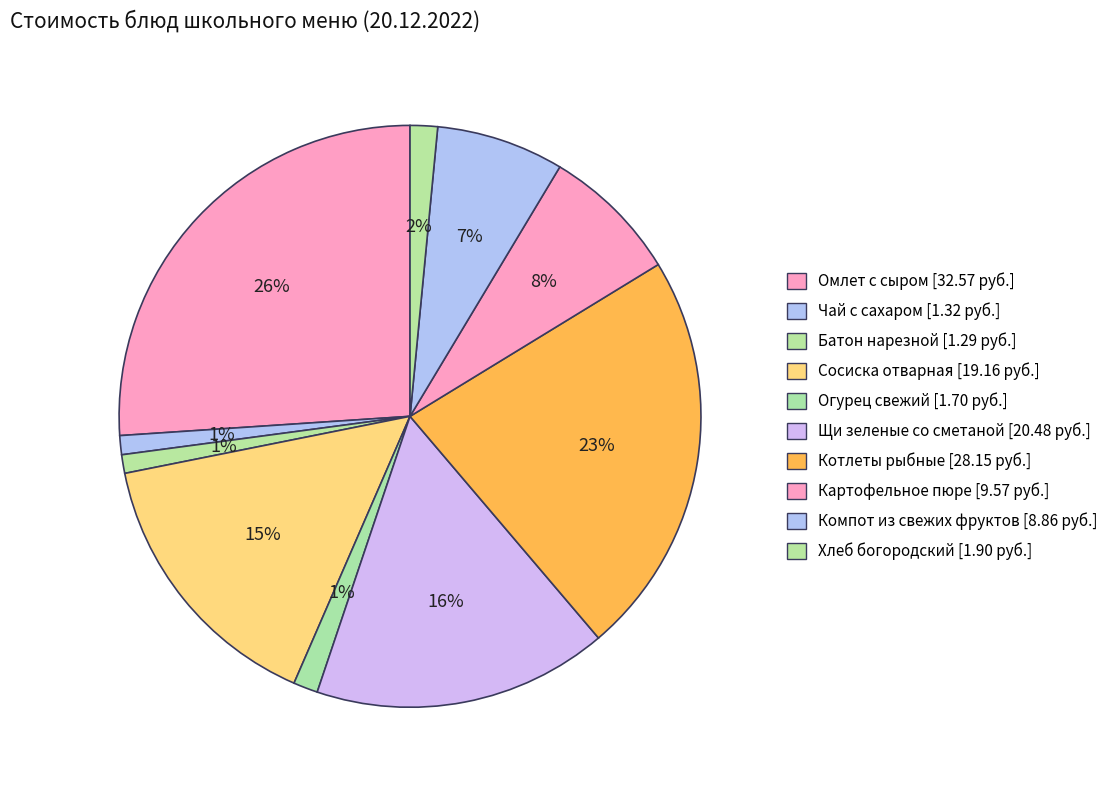

What is the change in value from Сосиска отварная to Компот из свежих фруктов?

-10.3